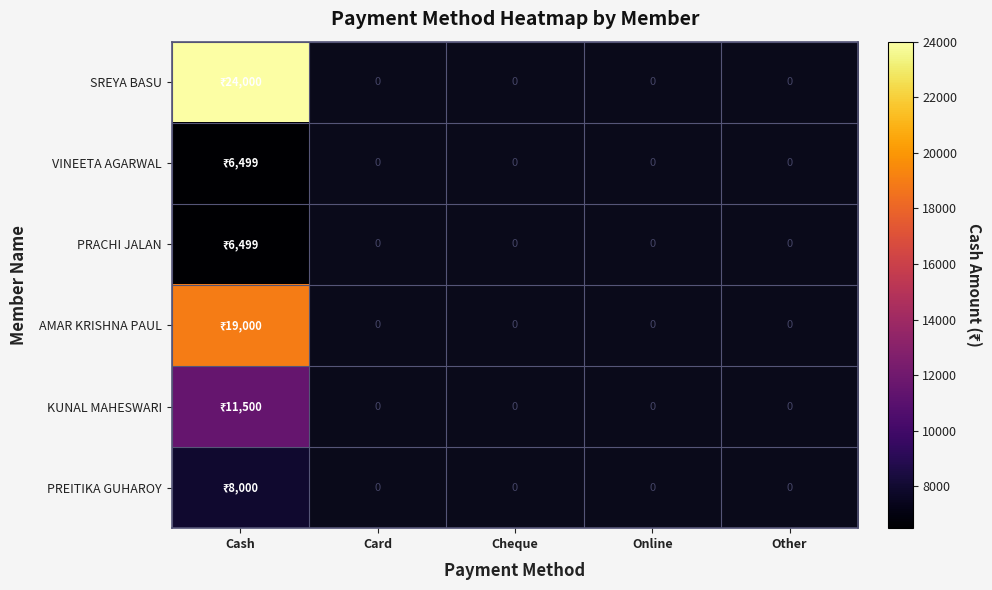

True or false: PRACHI JALAN has a value of 3063 at Card.

False